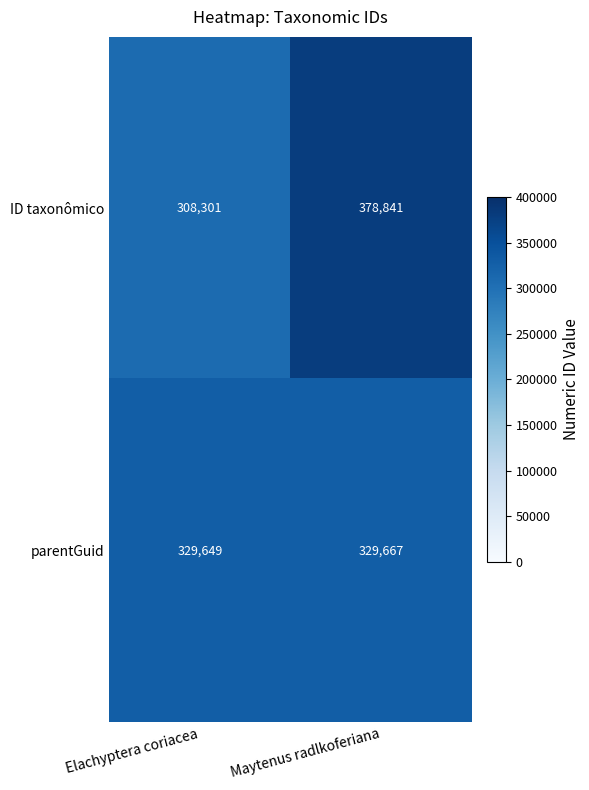

True or false: ID taxonômico has a value of 308301 at Elachyptera coriacea.

True